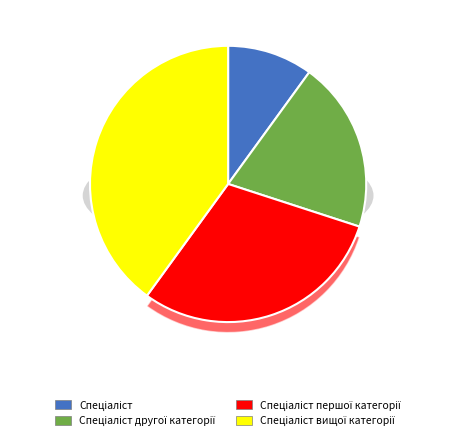

To the nearest percent, what is the difference between the Спеціаліст другої категорії and Спеціаліст вищої категорії slice percentages?

20%